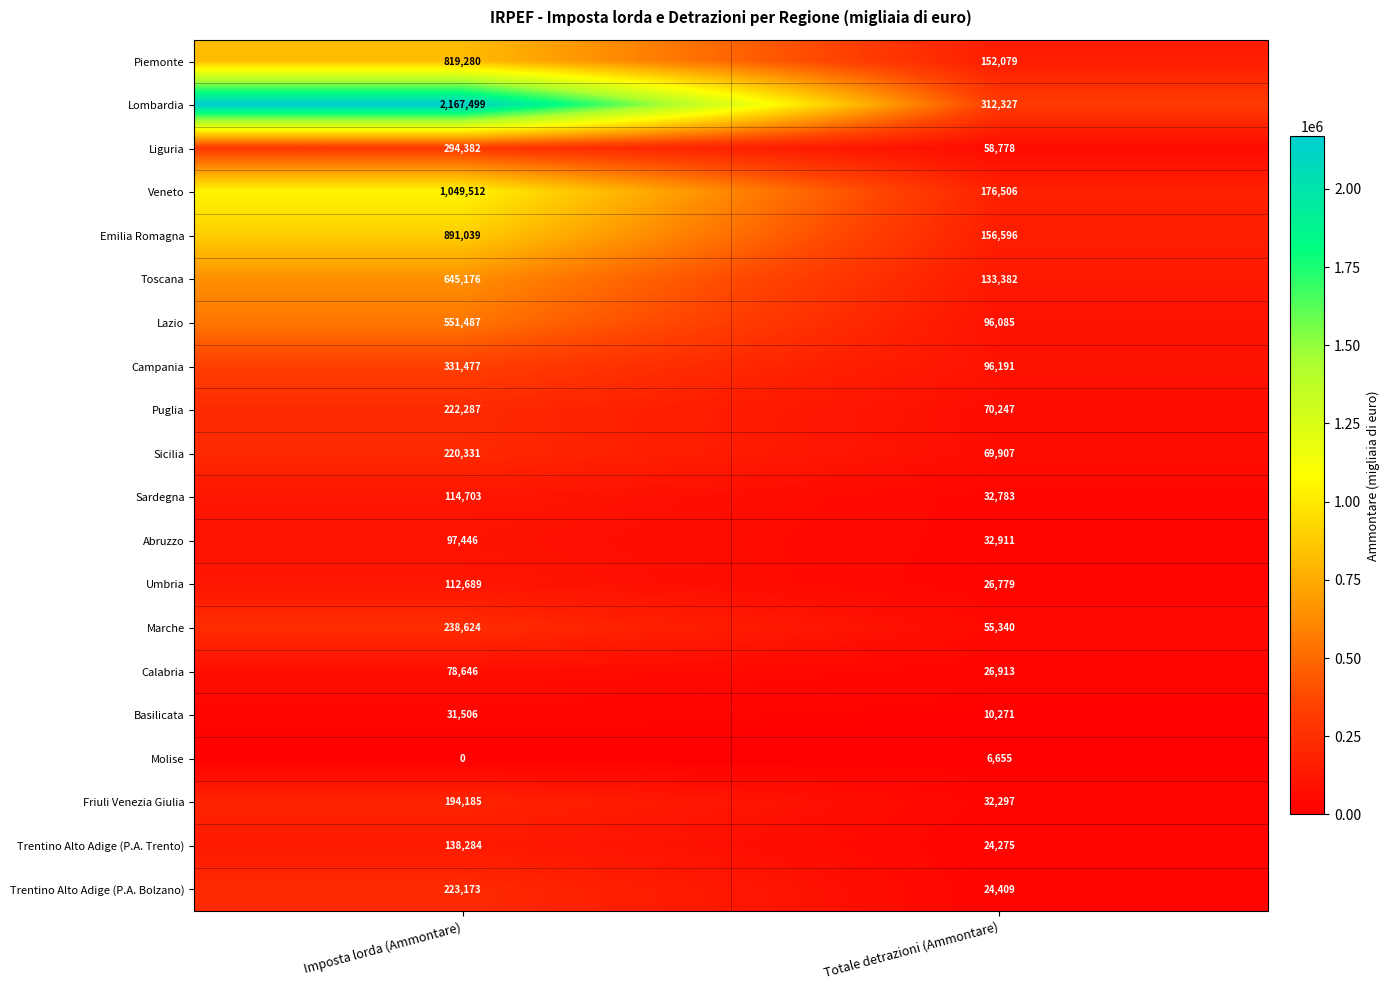

What is the difference between the maximum and minimum values in the Campania series?

235286